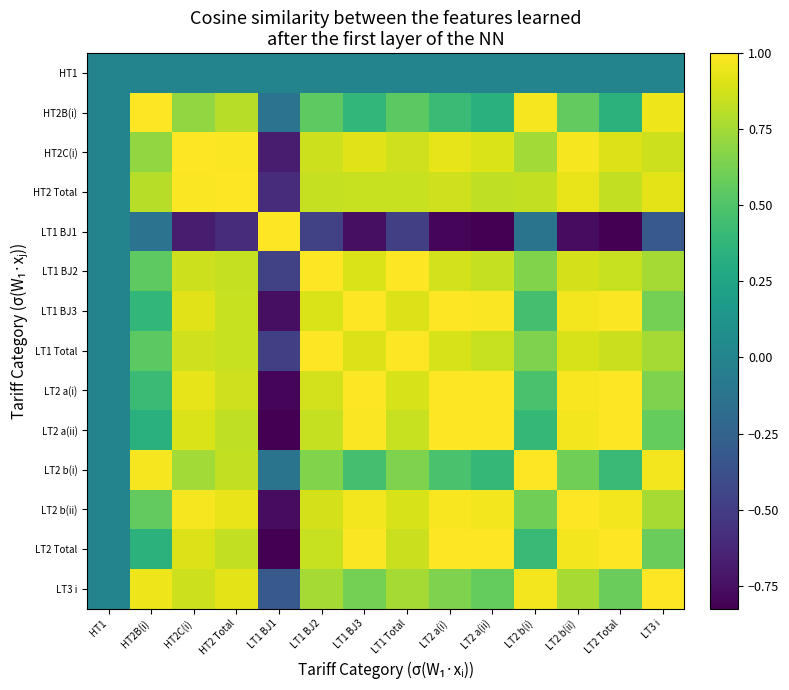

What is the total value across all series at HT2B(i)?

7.4